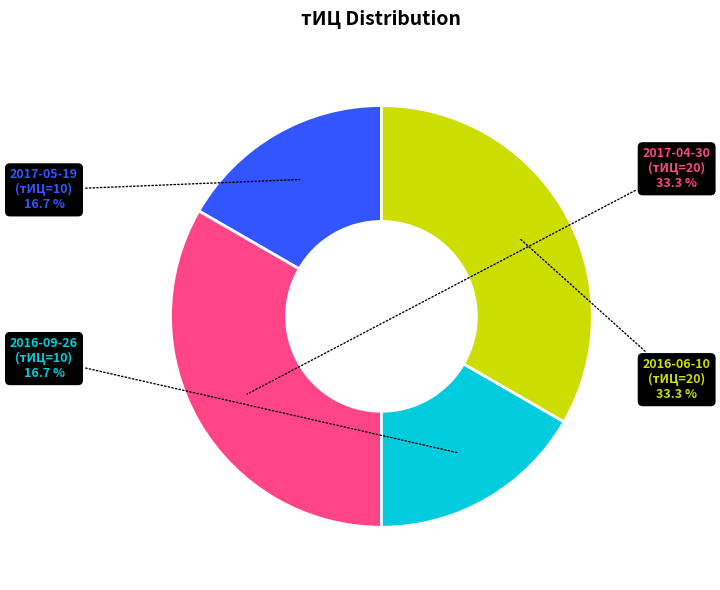

Count the number of slices in the pie.

4